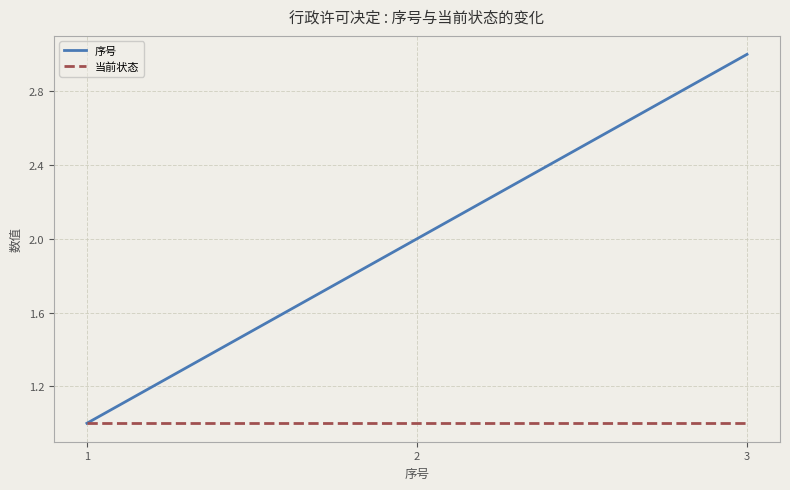

List the series in order of their overall mean, lowest first.

当前状态, 序号